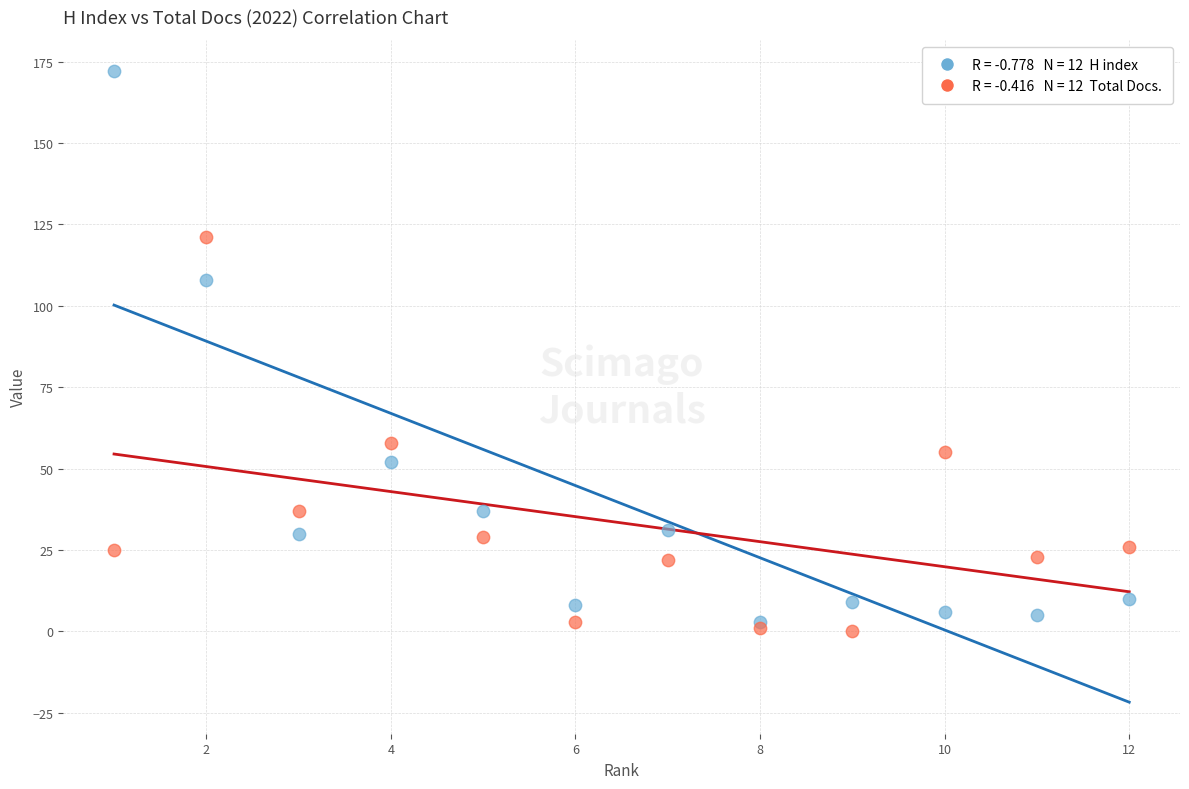

Across all series, what Y value is closest to 86?

108